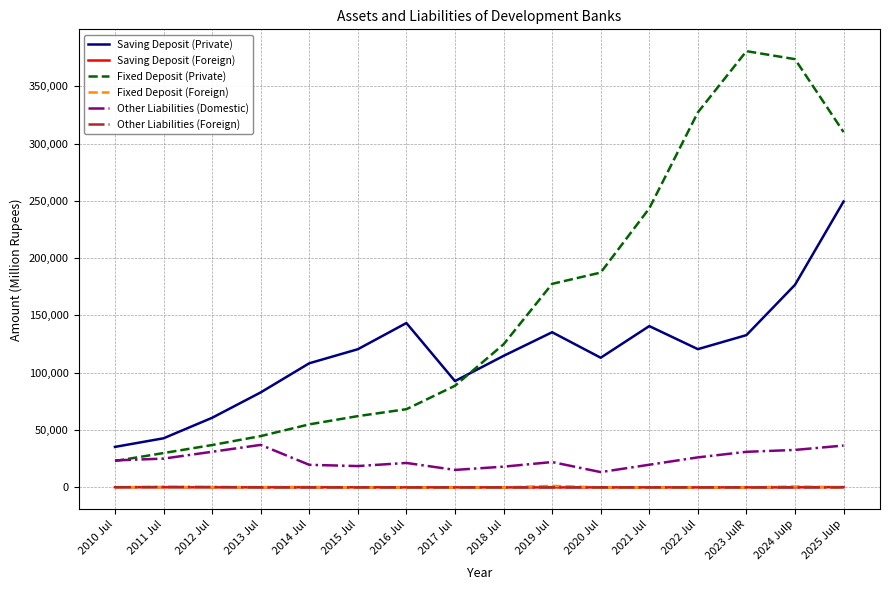

True or false: Saving Deposit (Foreign) has more than 0 points higher than both neighbors.

True